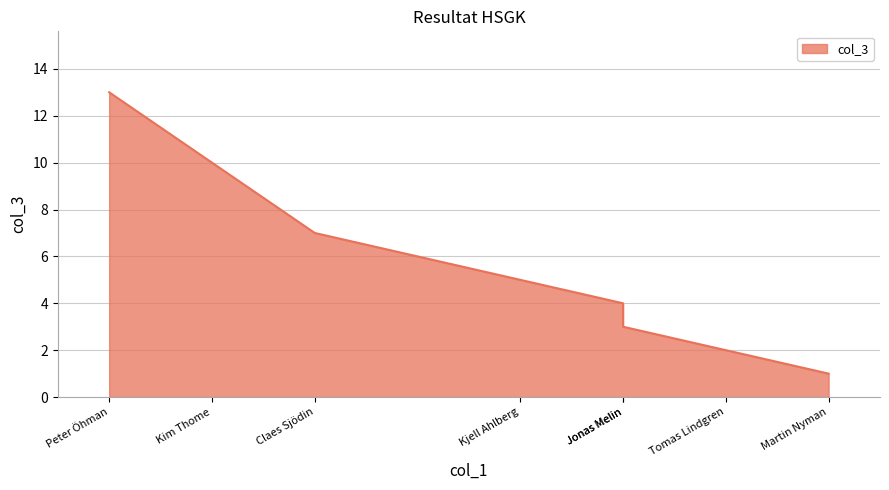

The chart shows a value of 1 at Jonas Melin. True or false?

False